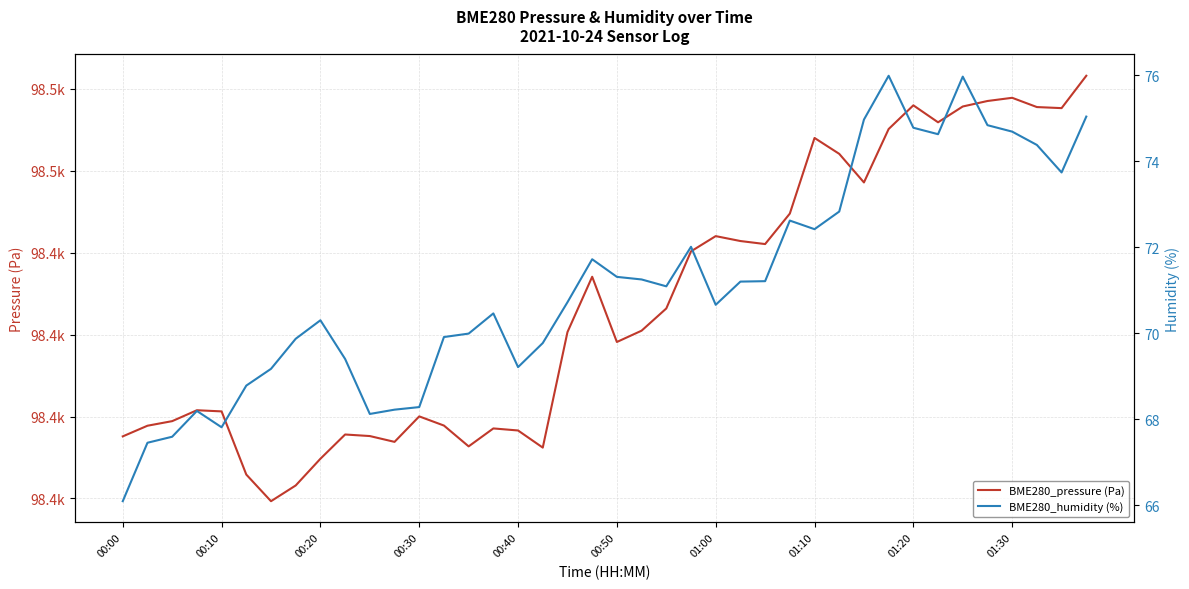

How many lines are shown in the chart?

2